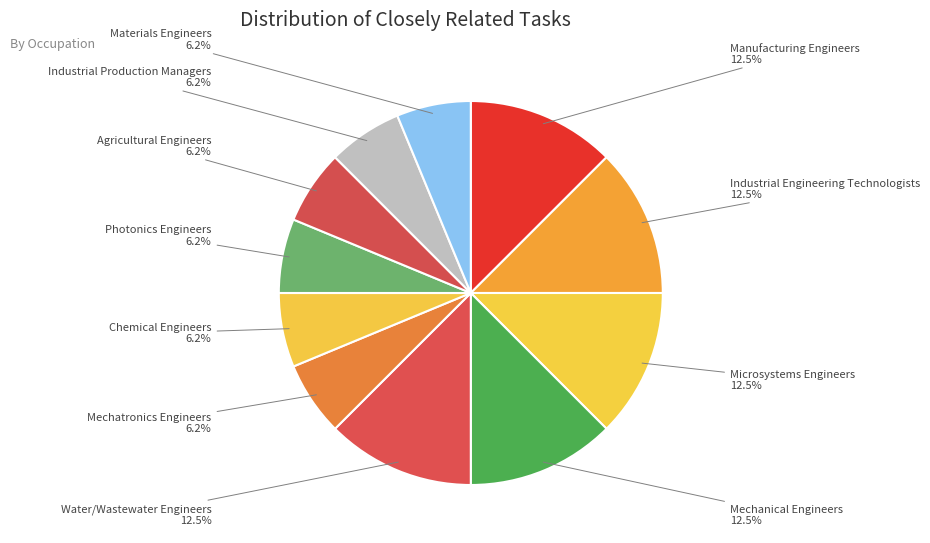

Does Microsystems Engineers account for over 50% of the chart?

No